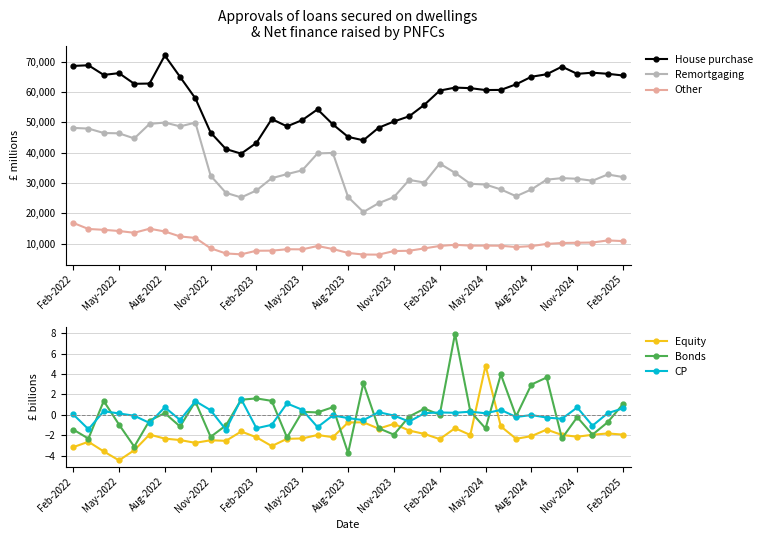

What are all the series names shown in the legend?

House purchase, Remortgaging, Other, Equity, Bonds, CP